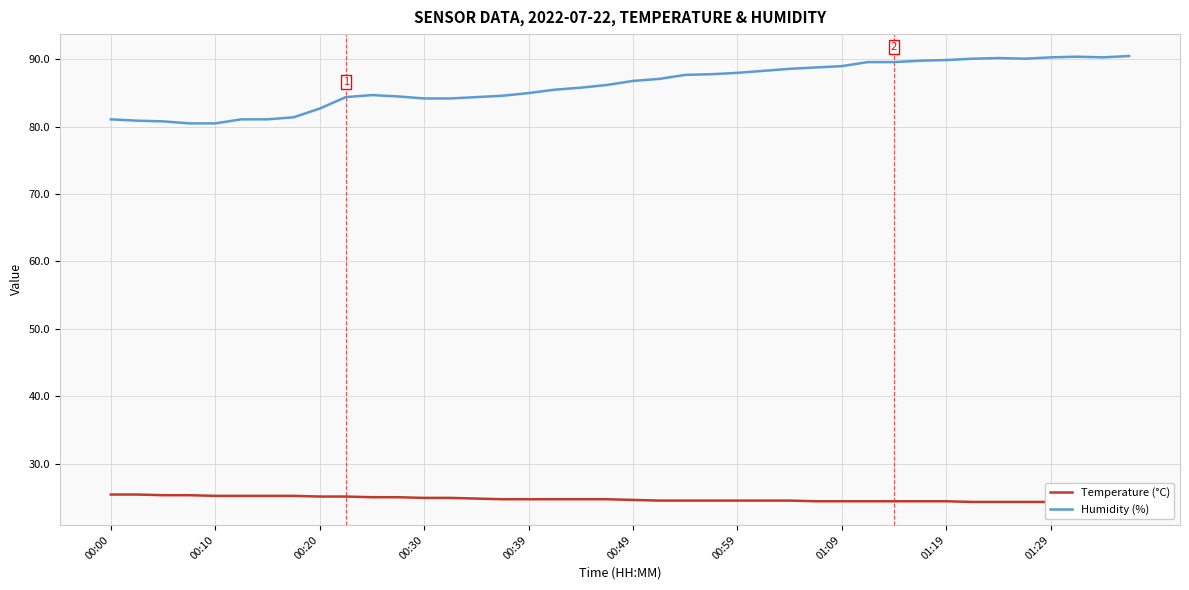

At which category is the sum across all series the highest?

37